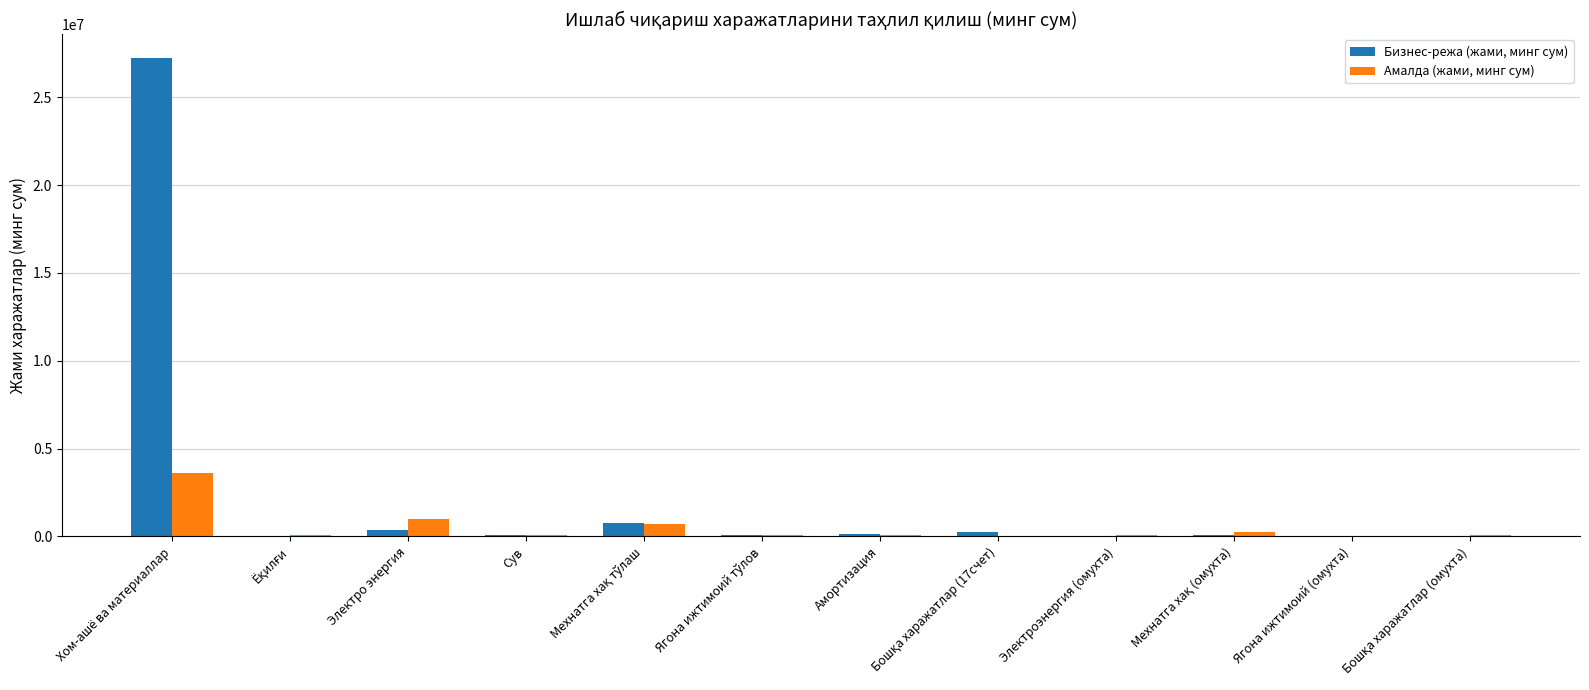

What is the maximum value shown in the chart?

27232142.9